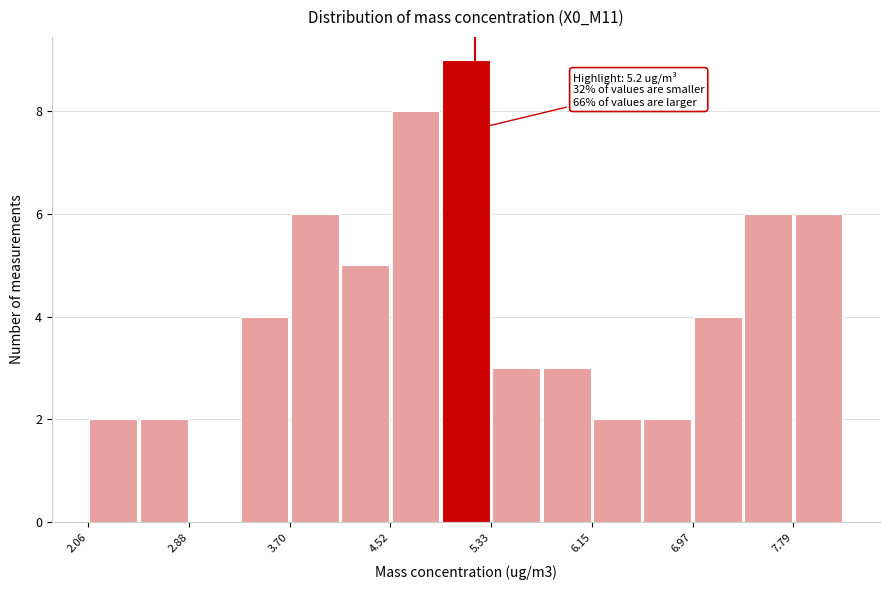

Which range on the x-axis has the tallest bar?

4.9 to 5.3